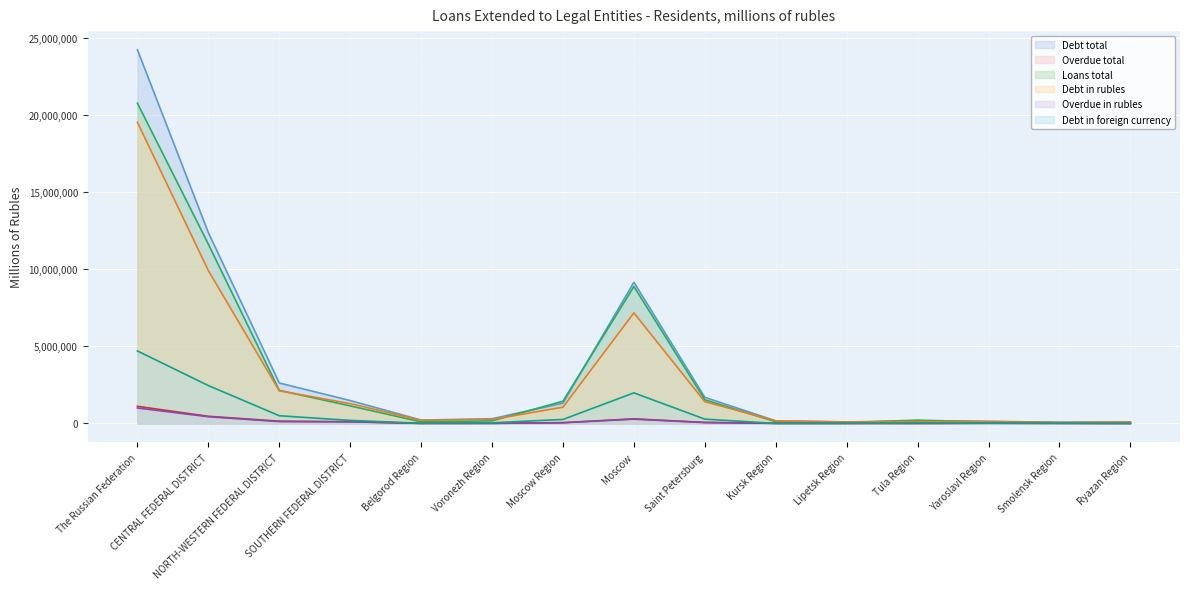

Reading left to right, what are all the values shown in this chart?

Debt total: 24214791	12367045	2623838	1487501	222104	308353	1319286	9152456	1695742	172492	101645	163540	142199	78120	93478
Overdue total: 1112841	466895	149662	112427	7348	9913	54070	300331	70049	10797	10360	6023	16866	12678	6216
Loans total: 20753064	11623862	2146409	1141060	104700	170961	1446470	8878400	1536282	111145	64394	217199	101829	53377	56508
Debt in rubles: 19515026	9909216	2120779	1287960	204764	263013	1056501	7167796	1412778	169657	95871	125234	123145	64769	90124
Overdue in rubles: 1004160	437594	123542	108512	6884	9785	46969	280665	58539	10797	10359	5478	16709	12672	5264
Debt in foreign currency: 4699765	2457829	503059	199541	17340	45340	262785	1984660	282964	2835	5774	38306	19054	13351	3354